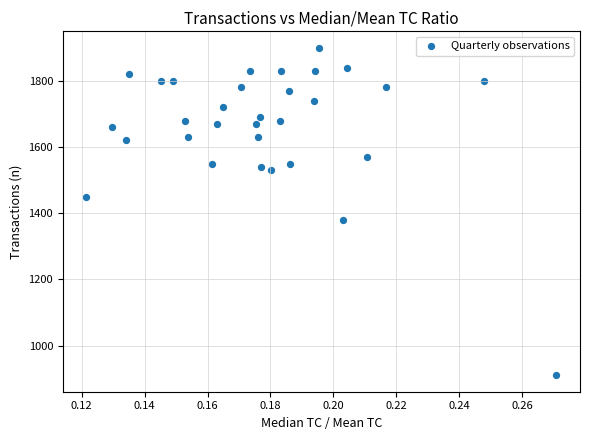

What is the range of Y values (max minus min)?

990